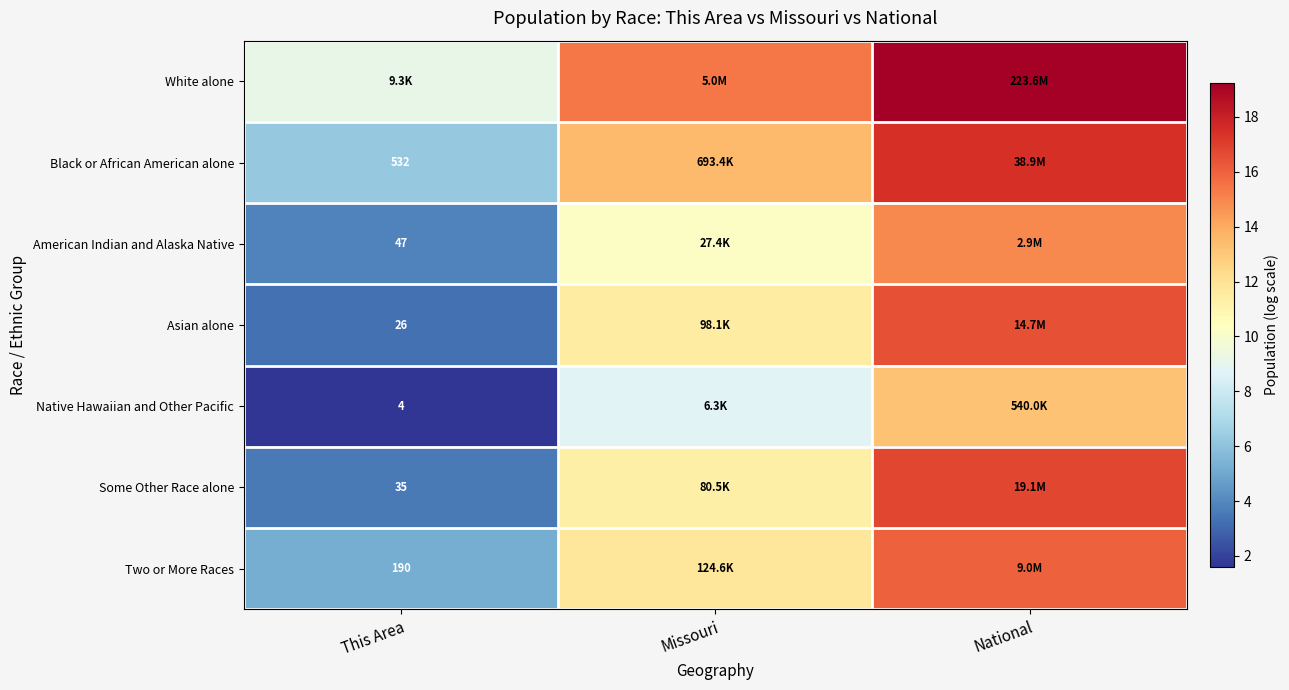

Which series has the largest total across all categories?

White alone